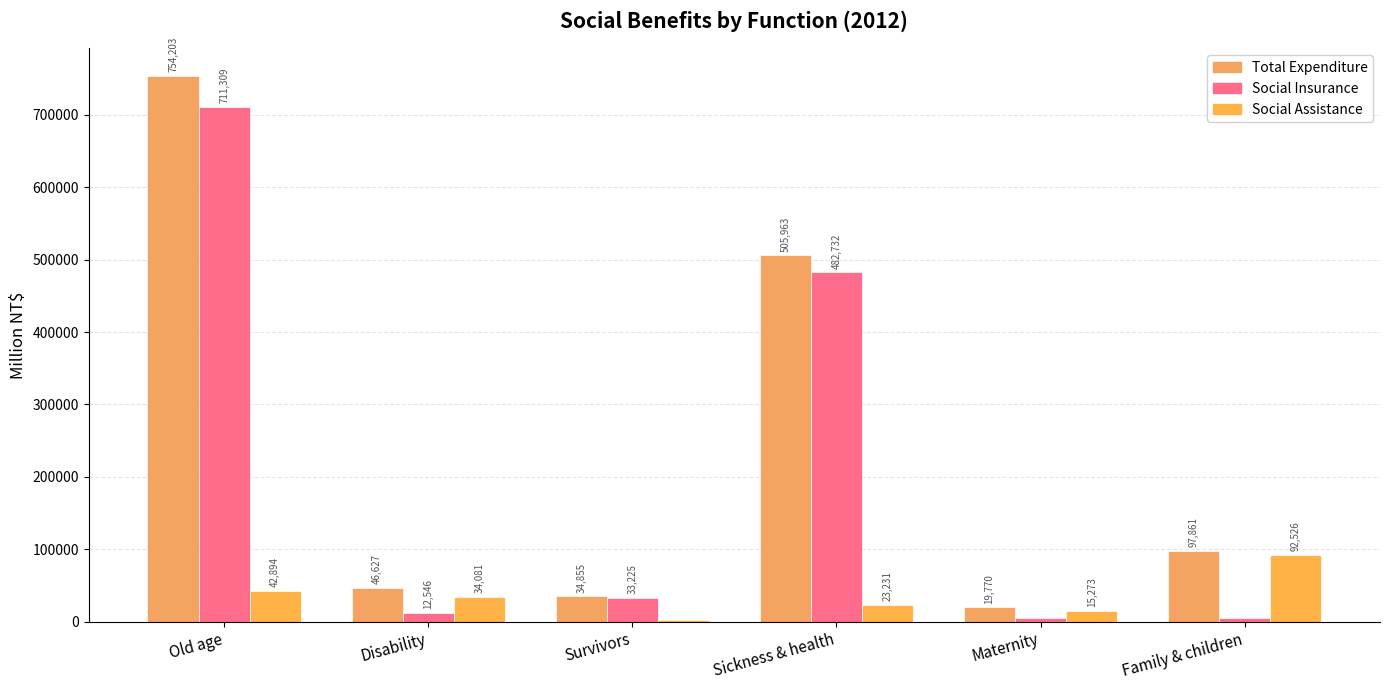

Count the number of categories in the chart.

6